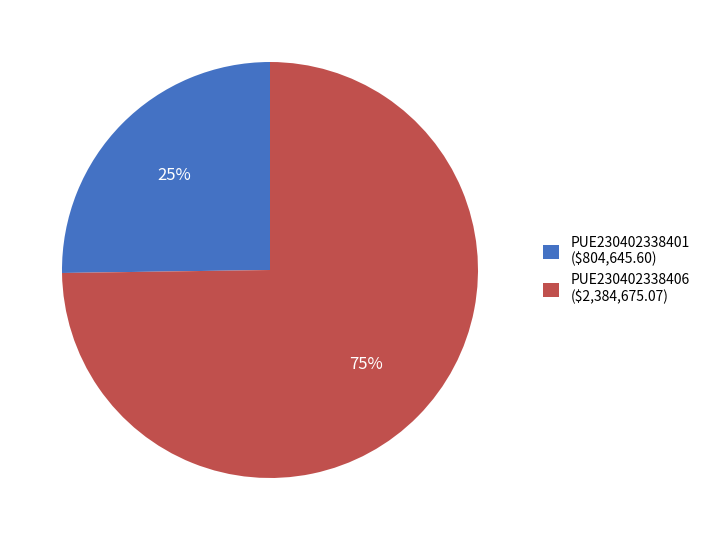

True or false: PUE230402338401 accounts for 37% of the total.

False